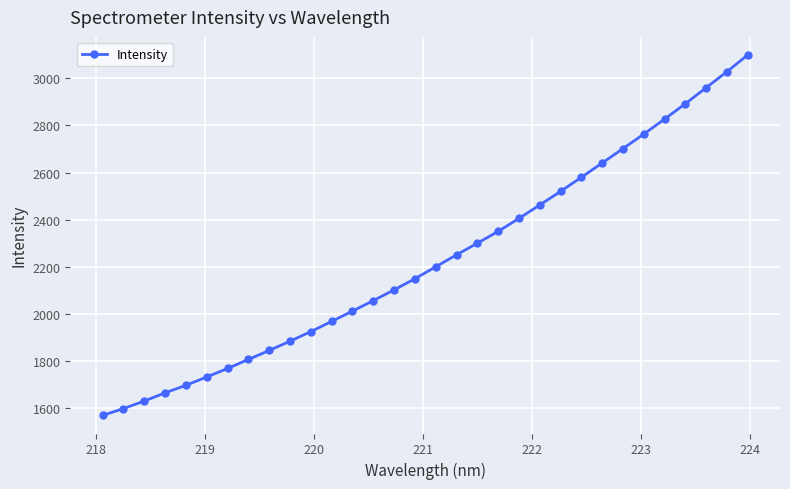

What is the value of the 17th point from the left?

2199.8